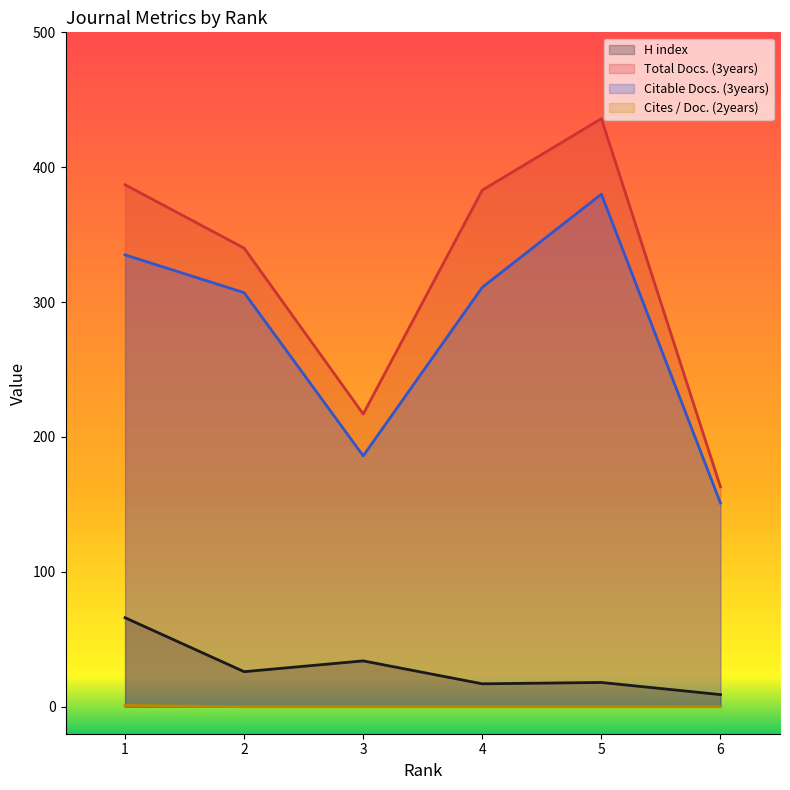

Which category has the highest value across all series?

5